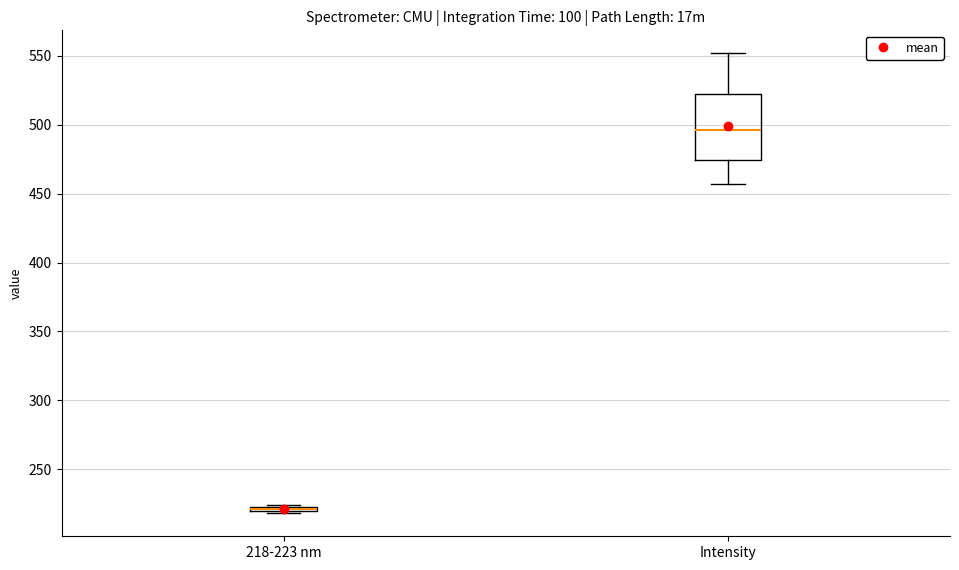

Where does the median line of the box for Intensity sit on the y-axis? The values are not printed on the chart, so give them approximately, as read against the axis.

495